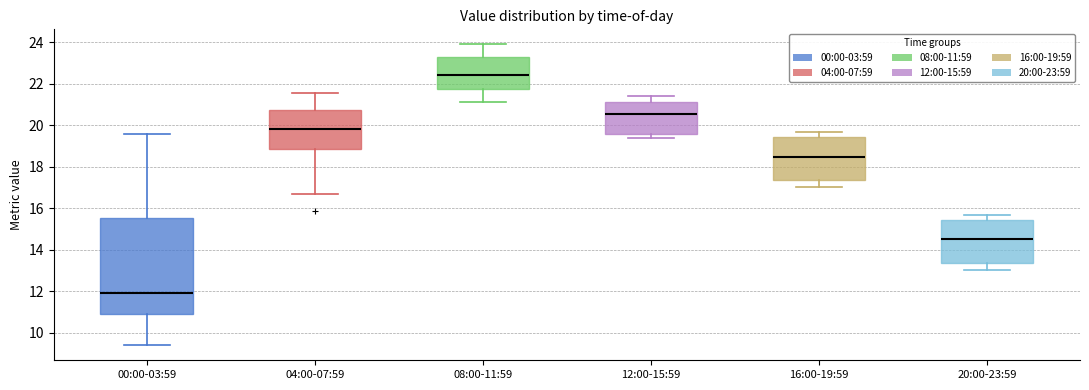

Which box is the tallest, from its lower edge to its upper edge?

00:00-03:59